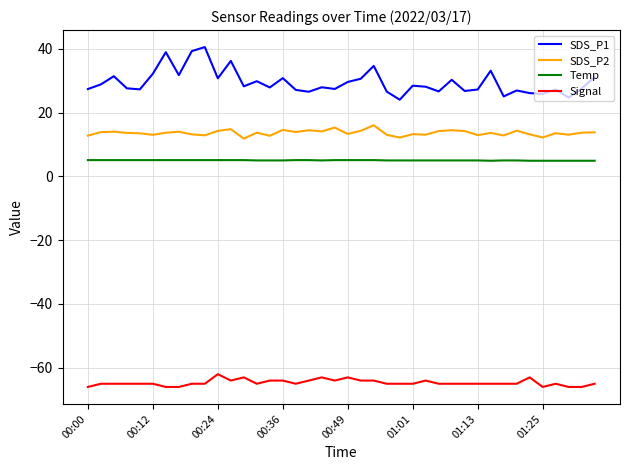

Rank the series by their maximum value, from lowest to highest.

Signal, Temp, SDS_P2, SDS_P1